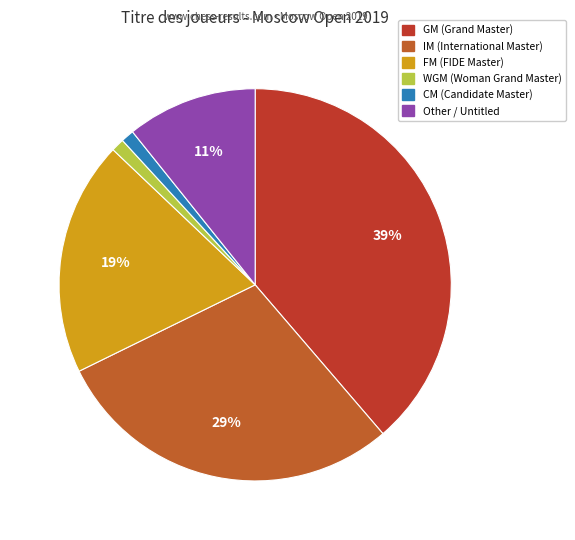

Is there a majority slice in this chart?

No